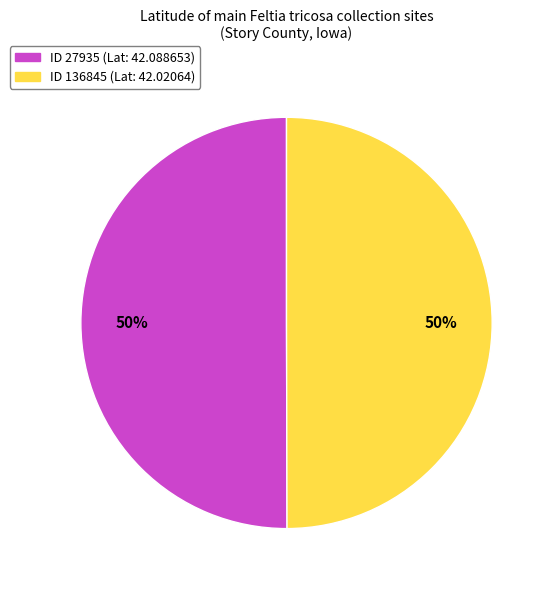

Approximately how many times larger is the value at ID 27935 (Lat: 42.088653) compared to ID 136845 (Lat: 42.02064)?

1.0